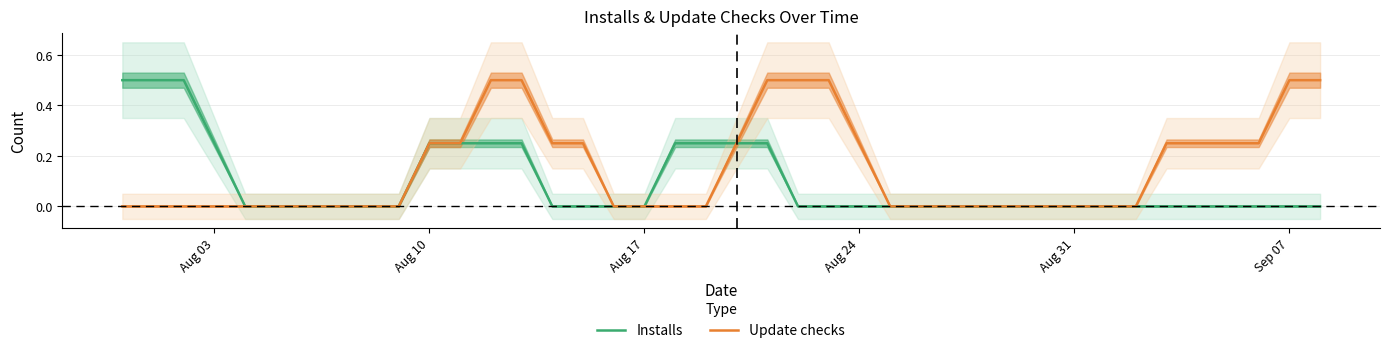

What is the label of the 6th point from the left?

Sep 07